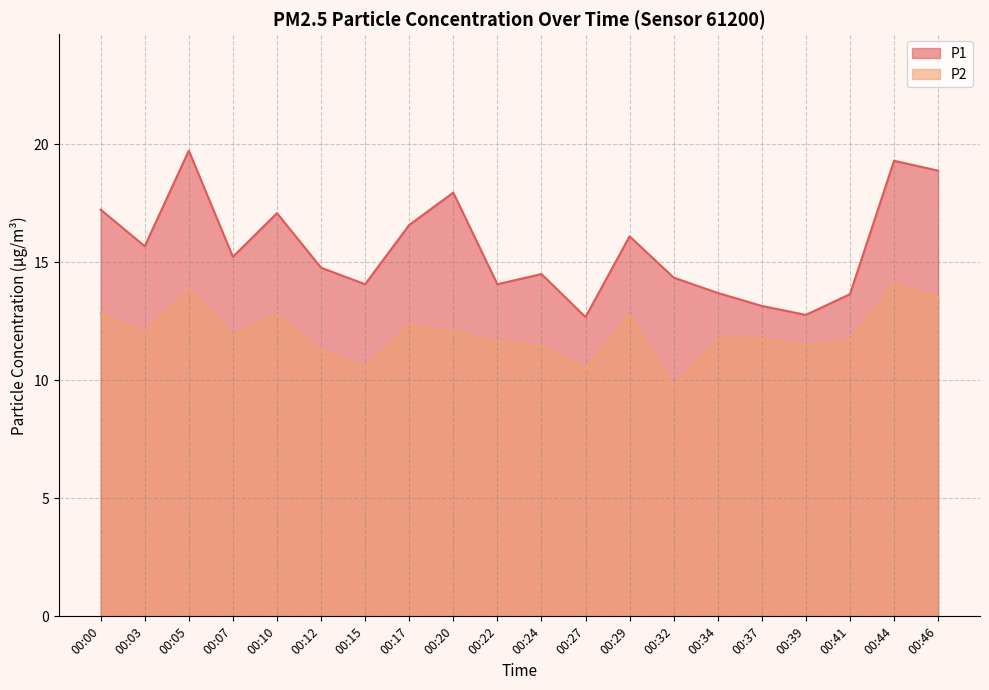

How many values in the P2 series exceed 11?

17